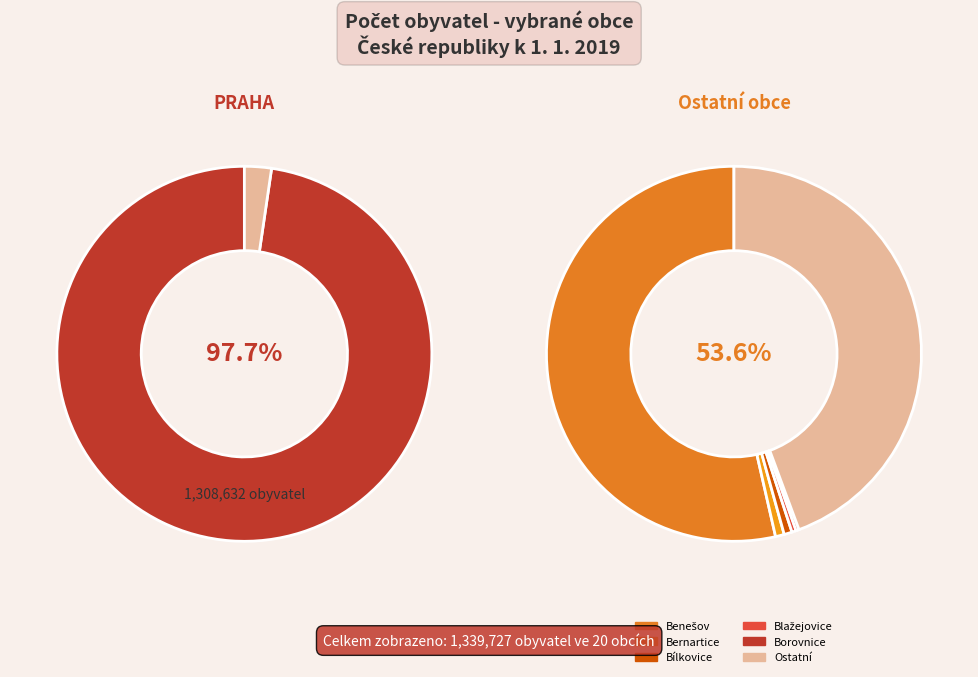

What portion of the pie excludes Divišov?

99.9%